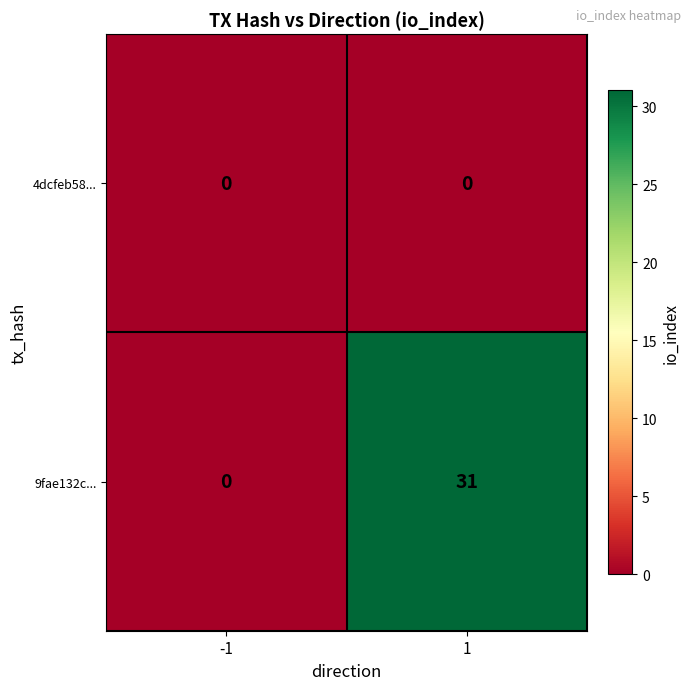

The value of 4dcfeb58... at 1 is 0. True or false?

True